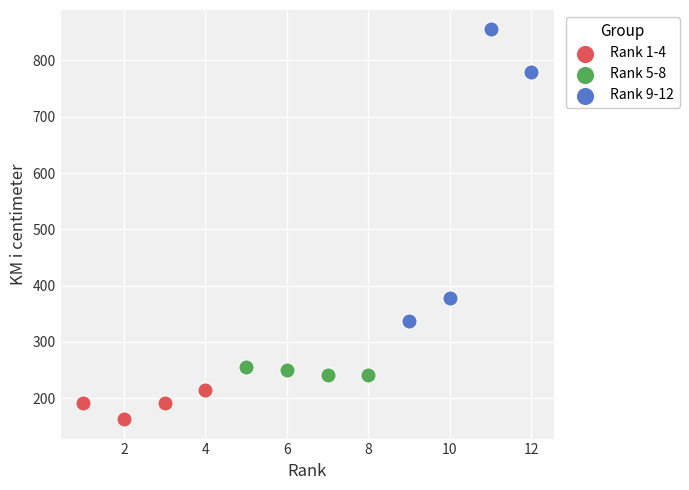

Which series contains the lowest Y value?

Rank 1-4